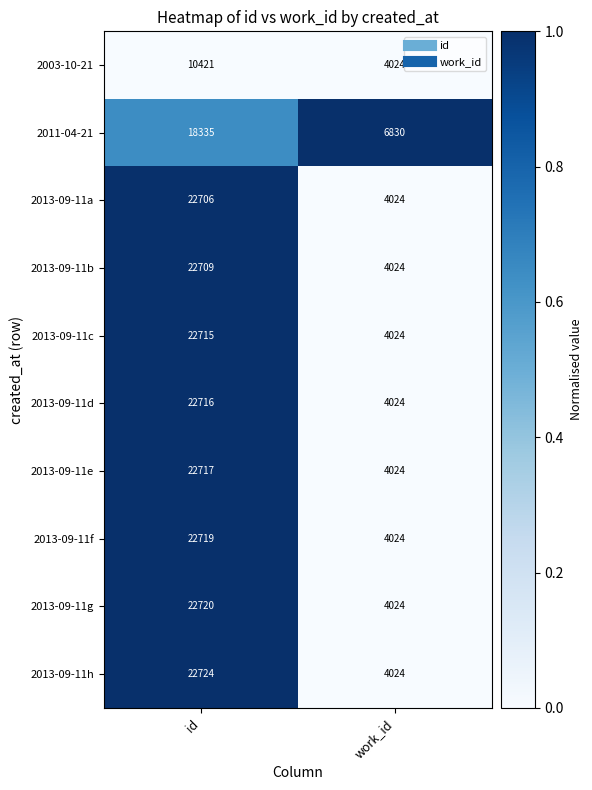

Read the 2003-10-21 value at work_id, to the nearest 10.

4020